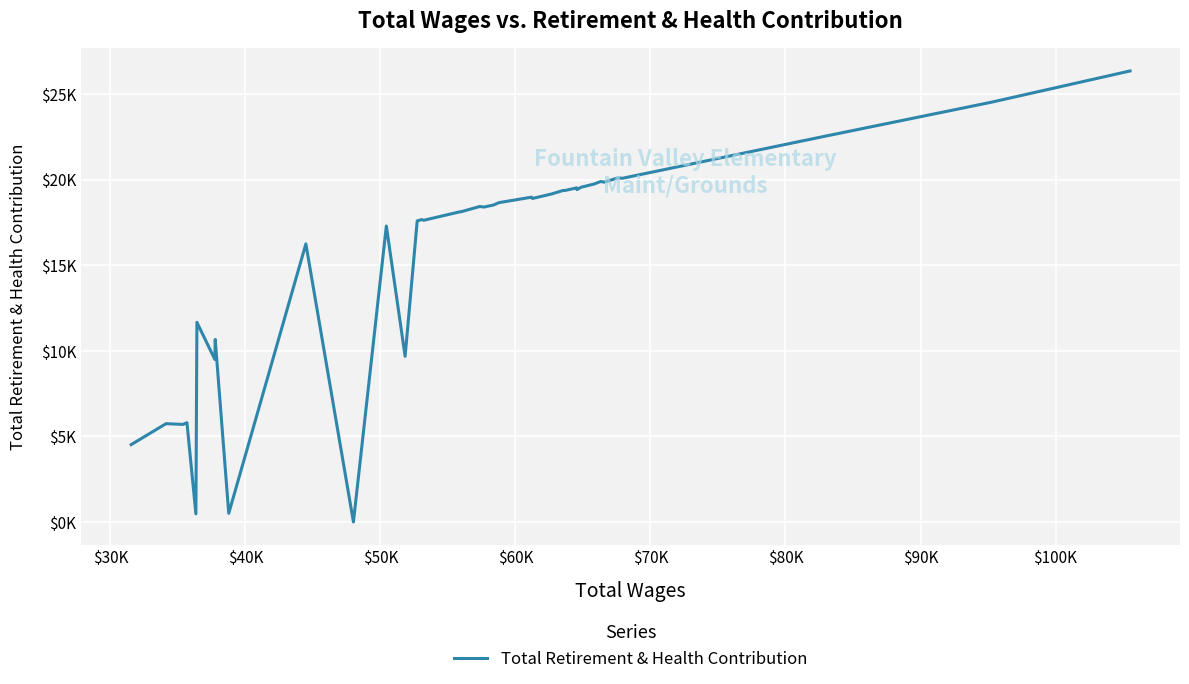

True or false: there are more than 2 points higher than both neighbors.

True